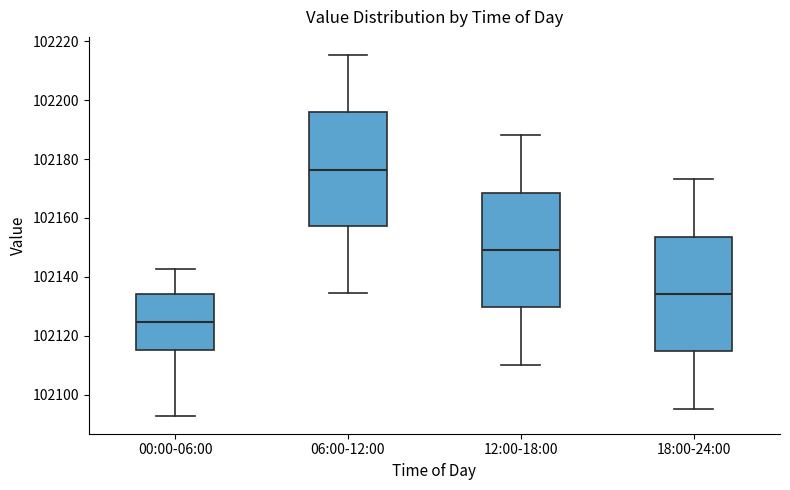

Reading left to right, read every box against the y-axis: the position of its median line, the range the box covers, and the ends of its whiskers. The values are not printed on the chart, so give them approximately, as read against the axis.

00:00-06:00: median 102124, box 102116 to 102134, whiskers 102092 to 102142
06:00-12:00: median 102176, box 102158 to 102196, whiskers 102134 to 102216
12:00-18:00: median 102150, box 102130 to 102168, whiskers 102110 to 102188
18:00-24:00: median 102134, box 102114 to 102154, whiskers 102096 to 102174